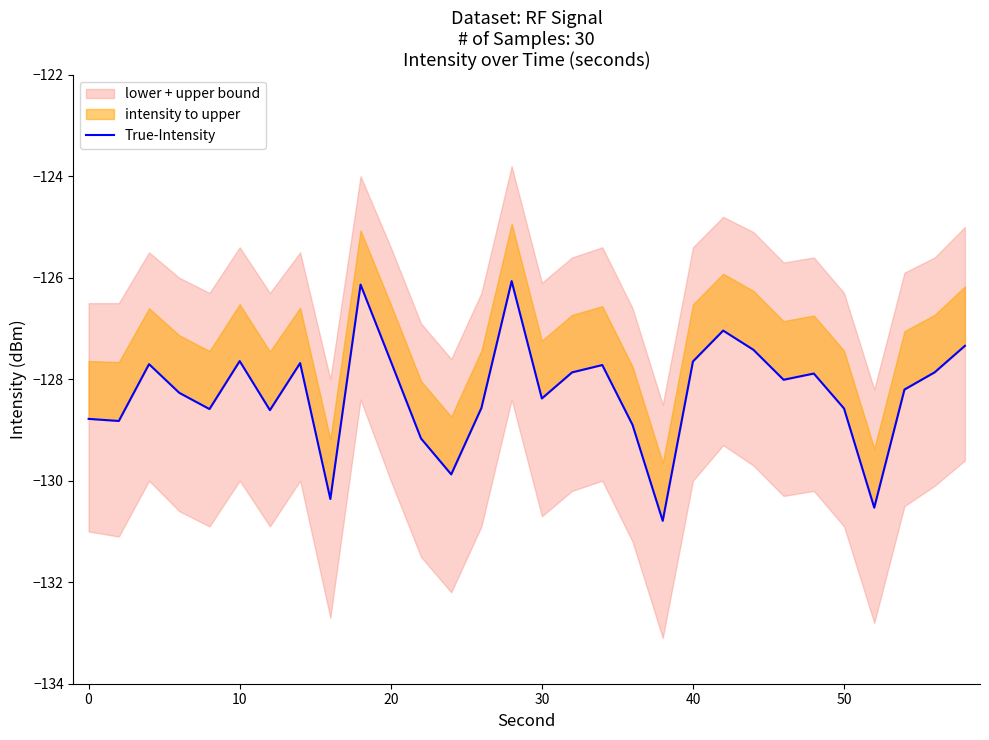

How many points are lower than both their immediate neighbors (excluding endpoints)?

9